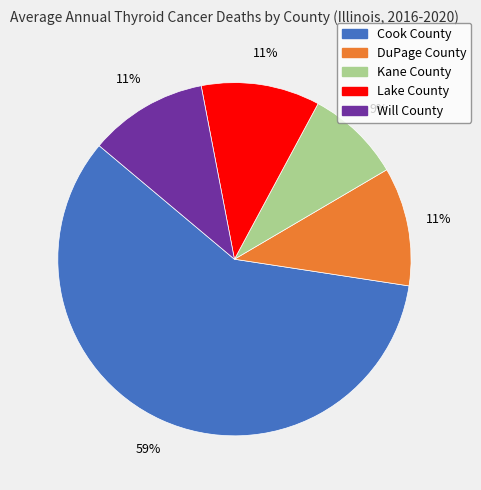

The Lake County slice represents 11% of the pie. True or false?

True